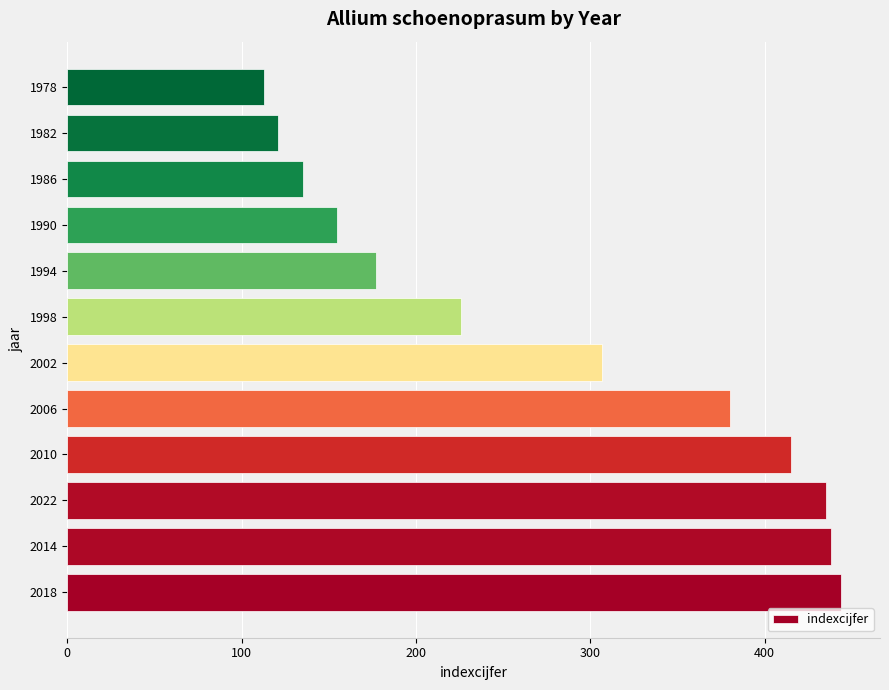

What is the sum of all values?

3346